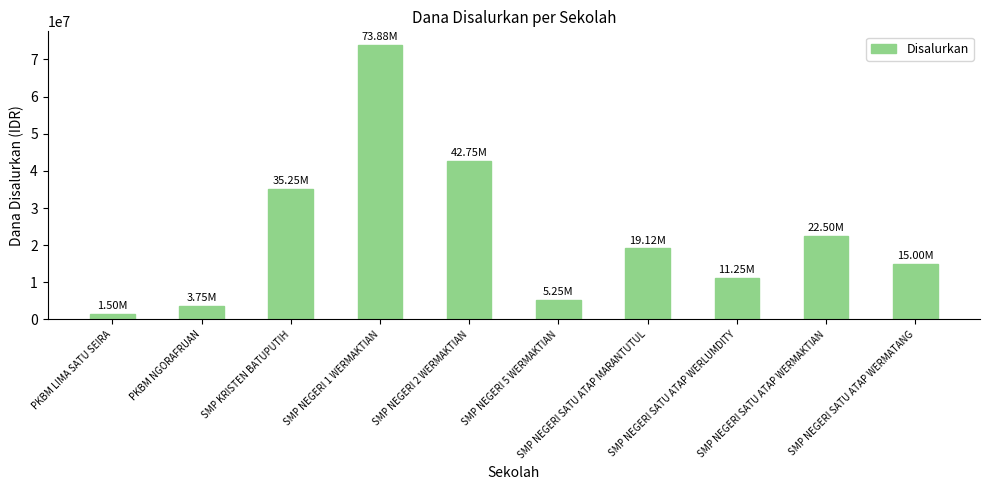

Reading left to right, extract all data points from this chart.

1500000	3750000	35250000	73875000	42750000	5250000	19125000	11250000	22500000	15000000